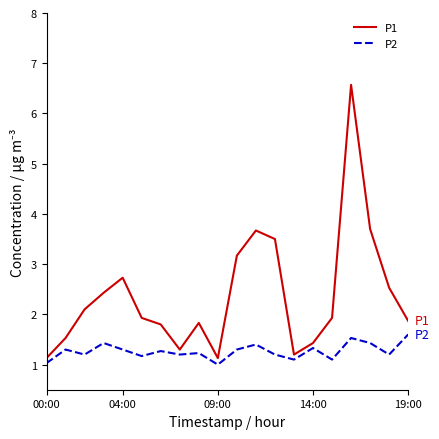

Which series has the largest range (max minus min)?

P1